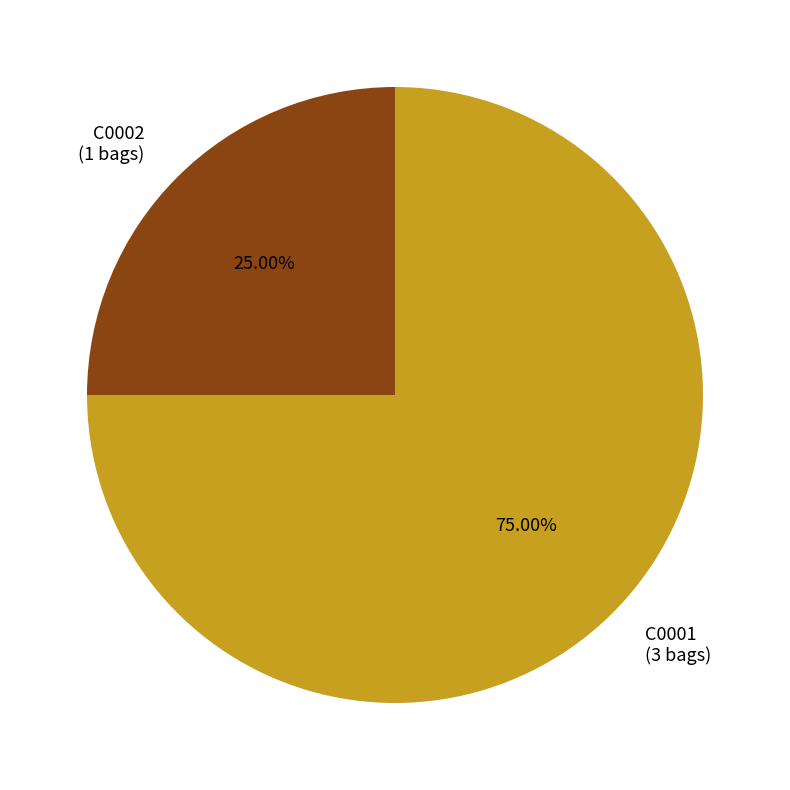

How many slices are in this pie chart?

2